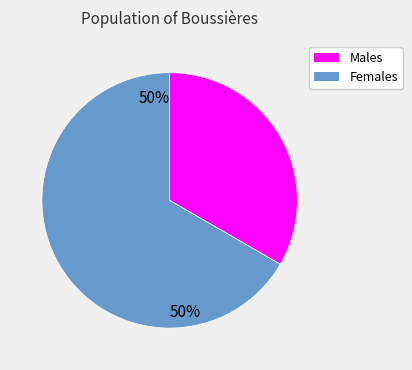

Which slice is the smallest?

Males